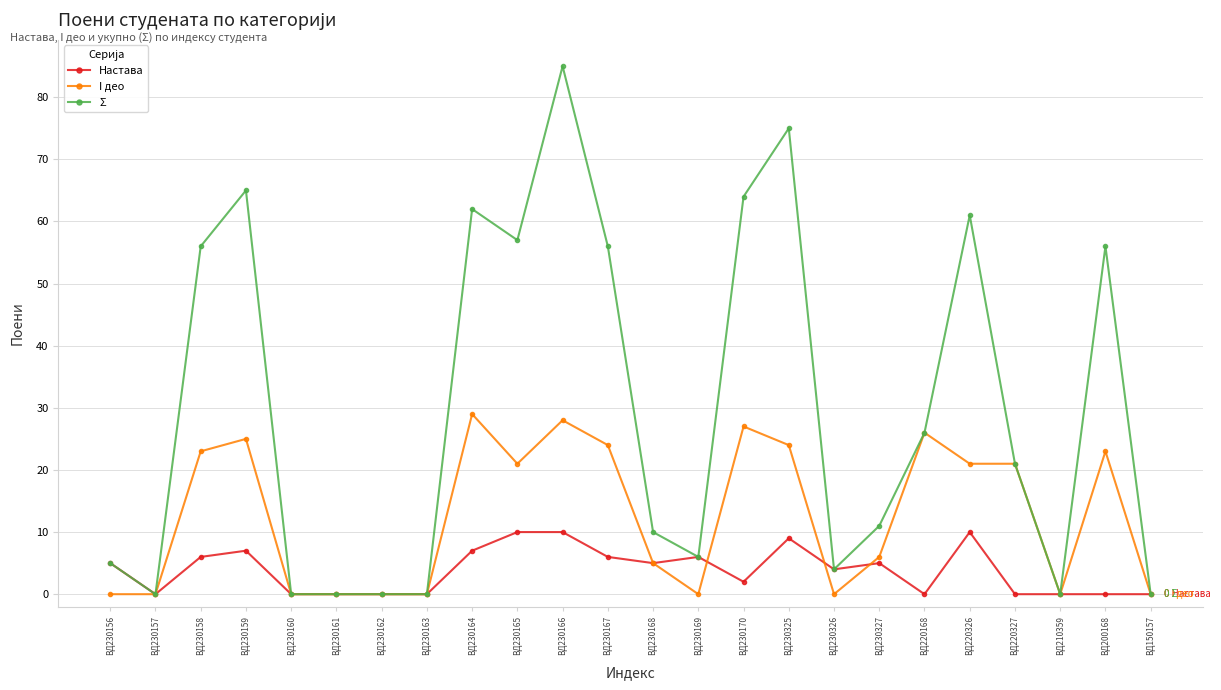

What is the greatest value displayed?

85